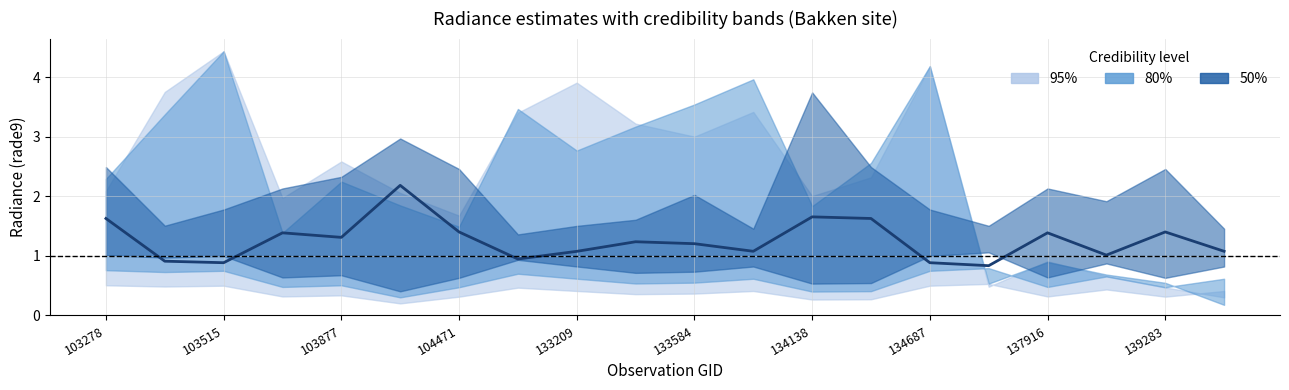

Rank the categories by value from lowest to highest.

15, 103877, 14, 103515, 134687, 17, 137916, 11, 19, 10, 139283, 133209, 104471, 16, 134138, 18, 103278, 13, 12, 133584